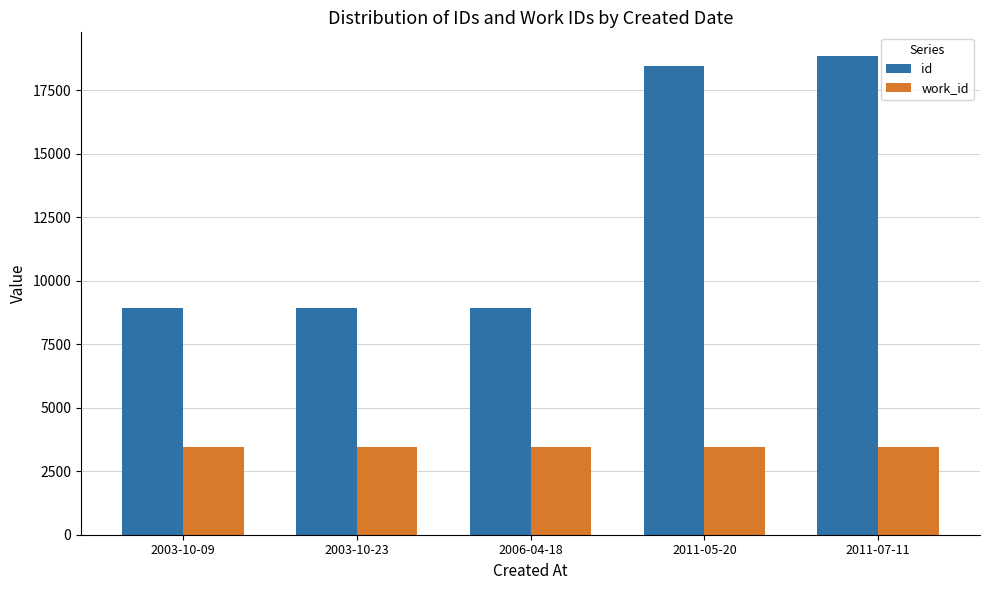

What is the minimum value for id?

8923